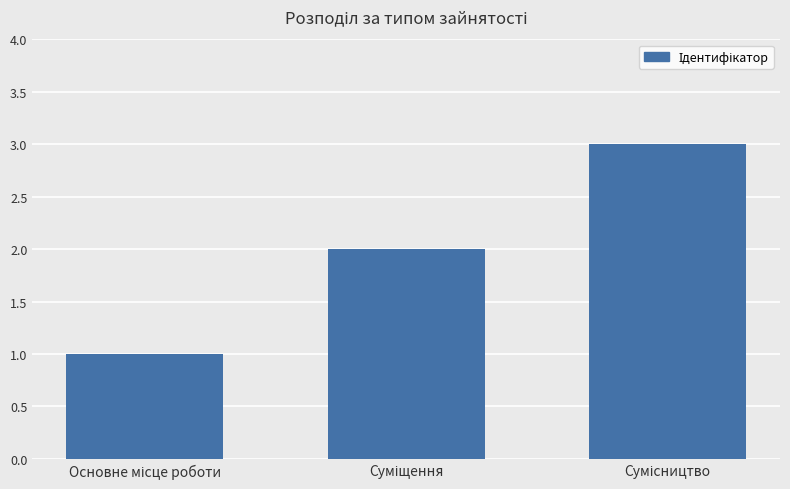

What is the sum of all values?

6